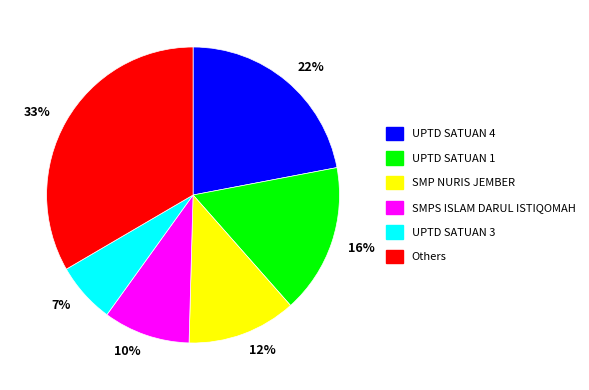

To the nearest percent, what is the average slice percentage?

17%